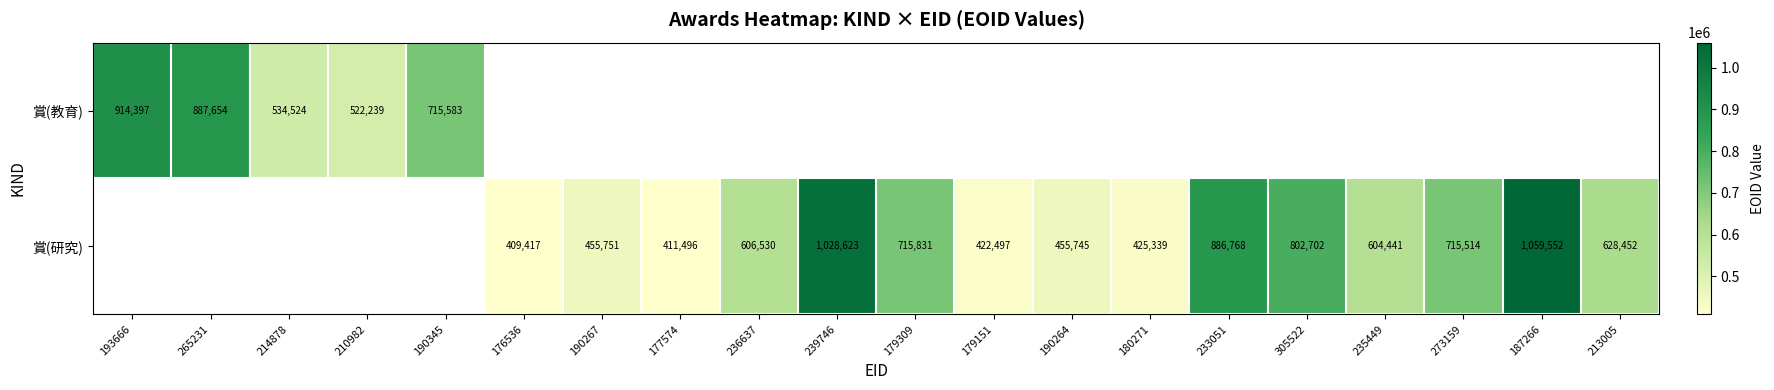

The 賞(教育) series shows 249297 at 210982. True or false?

False